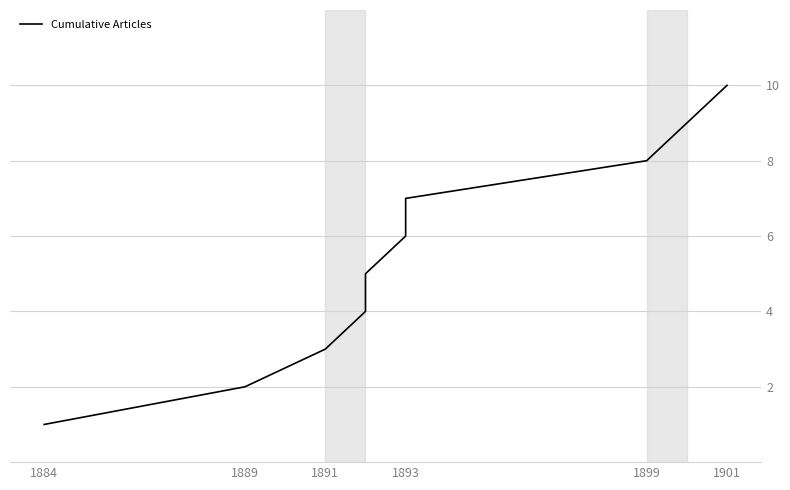

How many values are between 3 and 8?

6